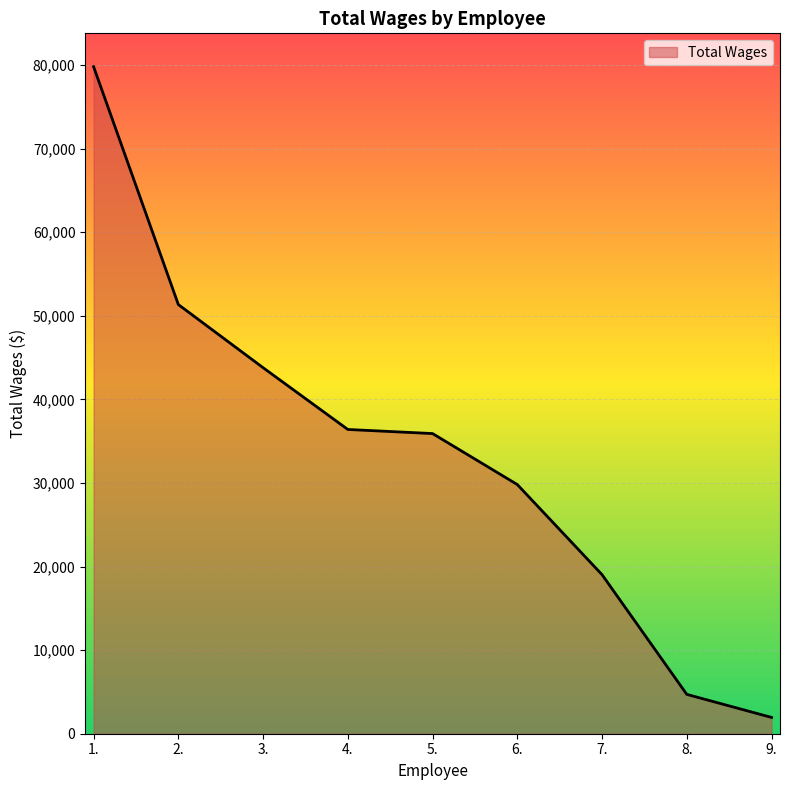

What is the change in value from 1. to 3.?

-36011